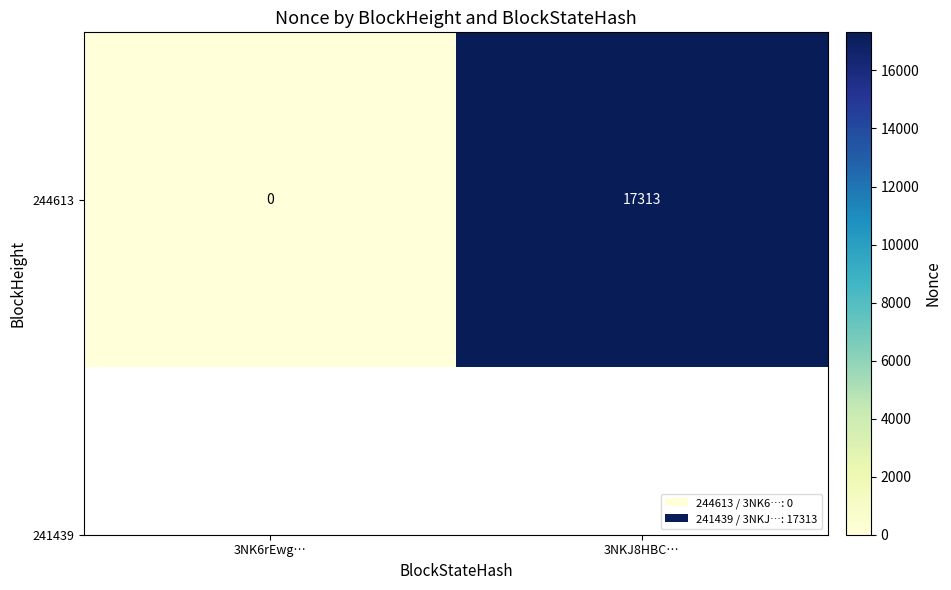

How many values are above zero?

1